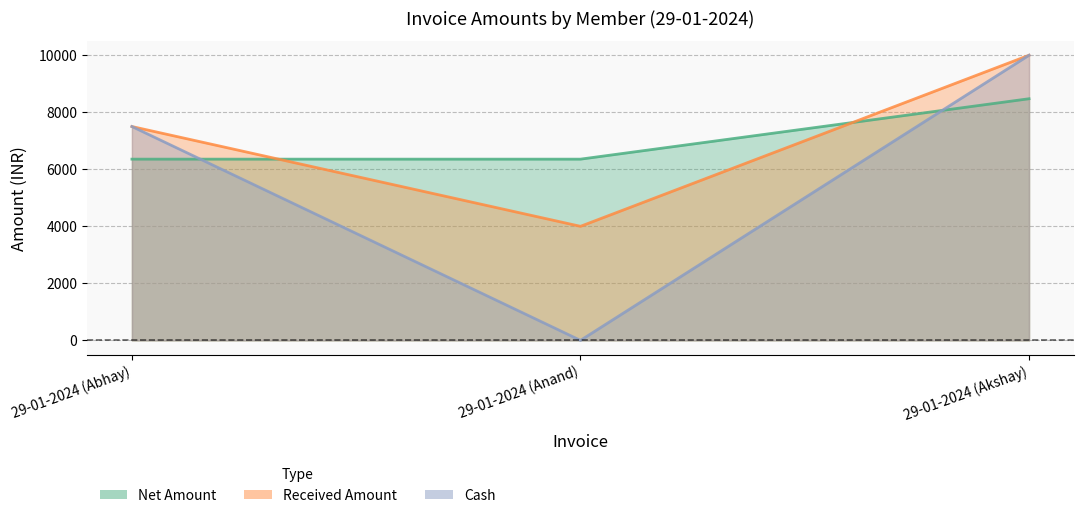

At which label does Net Amount reach its peak?

29-01-2024 (Akshay)